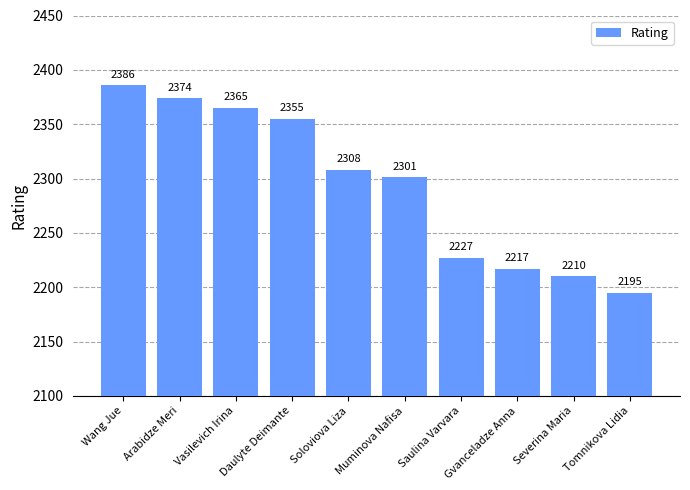

What is the label of the 8th bar from the left?

Gvanceladze Anna